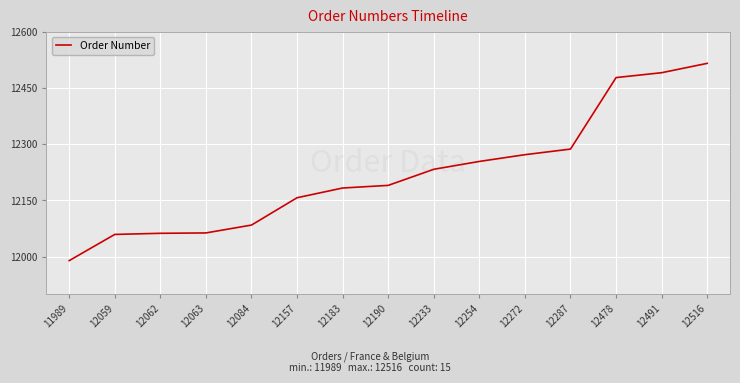

What is the ratio of the value at 12287 to the value at 12254?

1.0